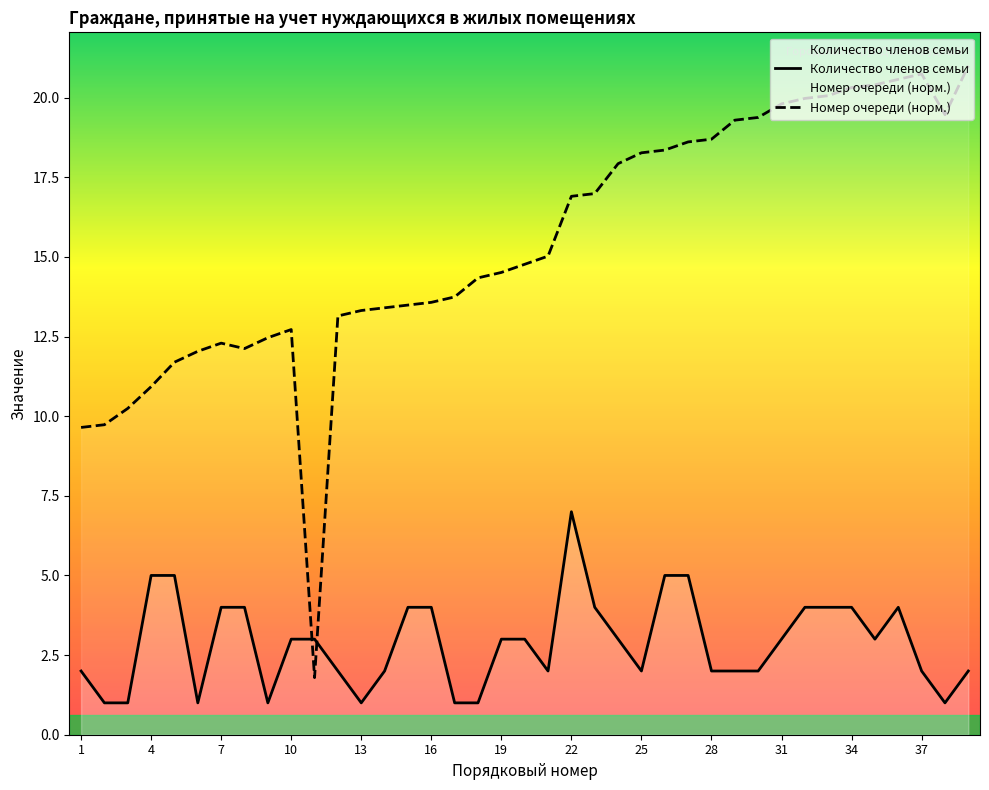

True or false: Номер очереди has a value of 18.3 at 25.

True